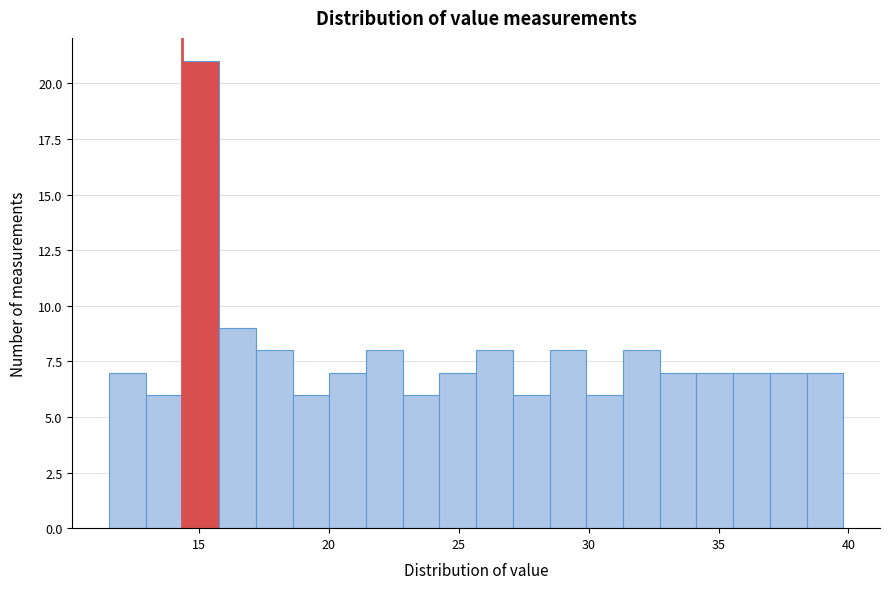

Read against the x-axis, roughly where is the centre of the tallest bar?

15.0